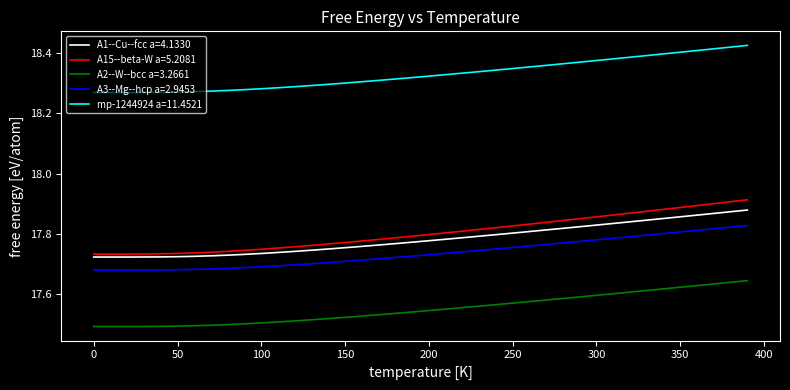

True or false: mp-1244924 a=11.4521 and A3--Mg--hcp a=2.9453 intersect in this chart.

False